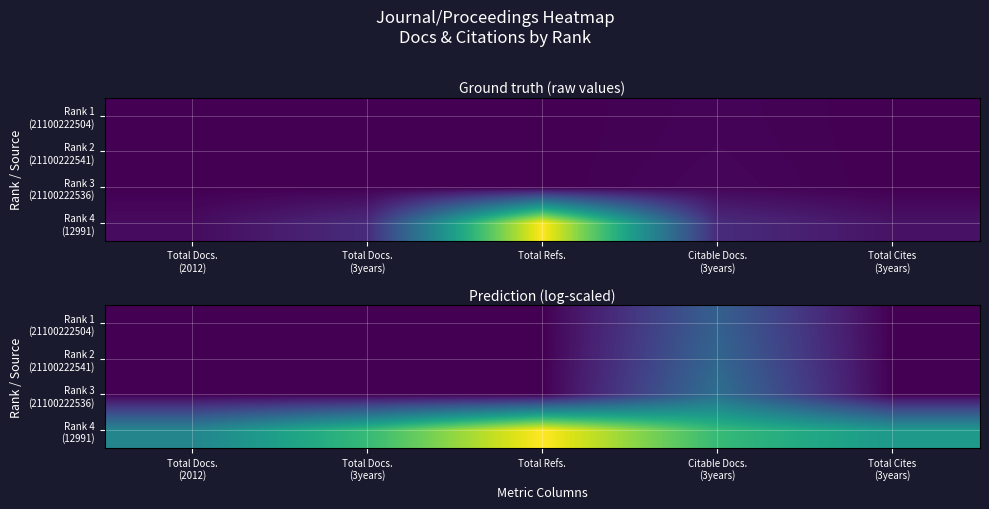

How many values in Rank 2 (21100222541) are above zero?

1